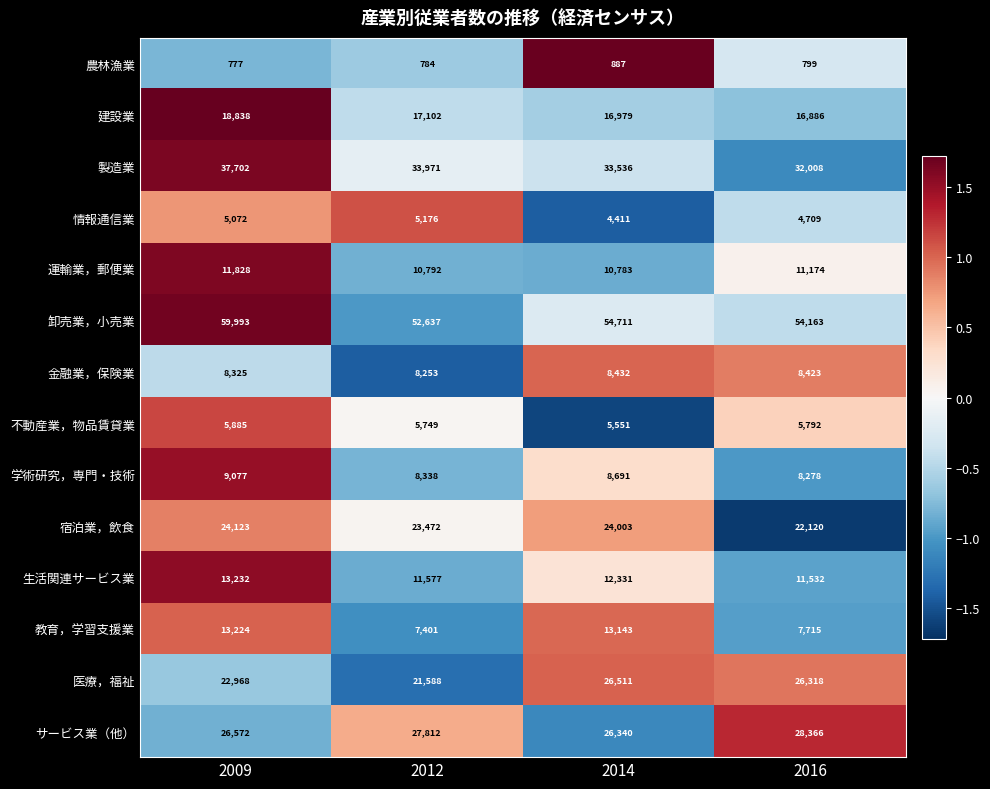

Is it true that 製造業 equals 37702 at 2009?

True